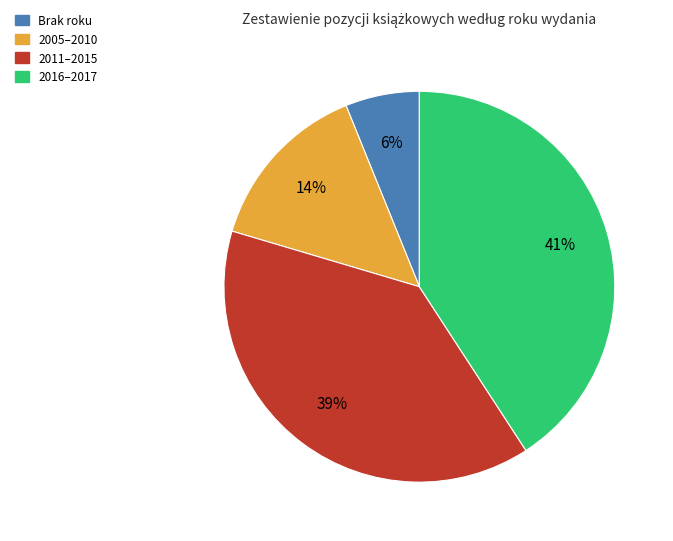

To the nearest percent, what is the difference between the largest and smallest slice percentages?

35%